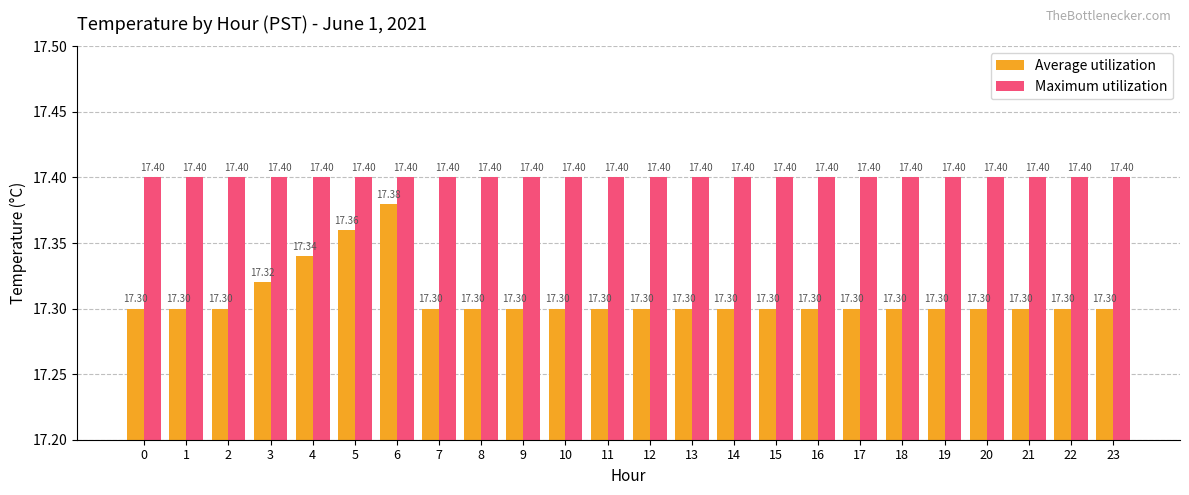

The Maximum utilization series shows 30.8 at 2. True or false?

False